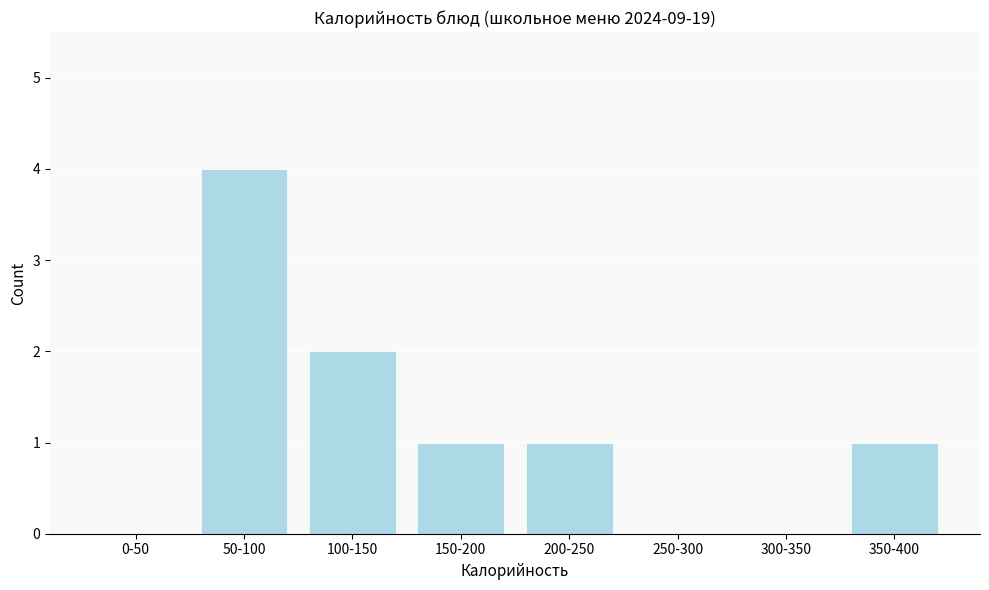

Reading left to right, extract all data points from this chart.

0-50=0	50-100=4	100-150=2	150-200=1	200-250=1	250-300=0	300-350=0	350-400=1